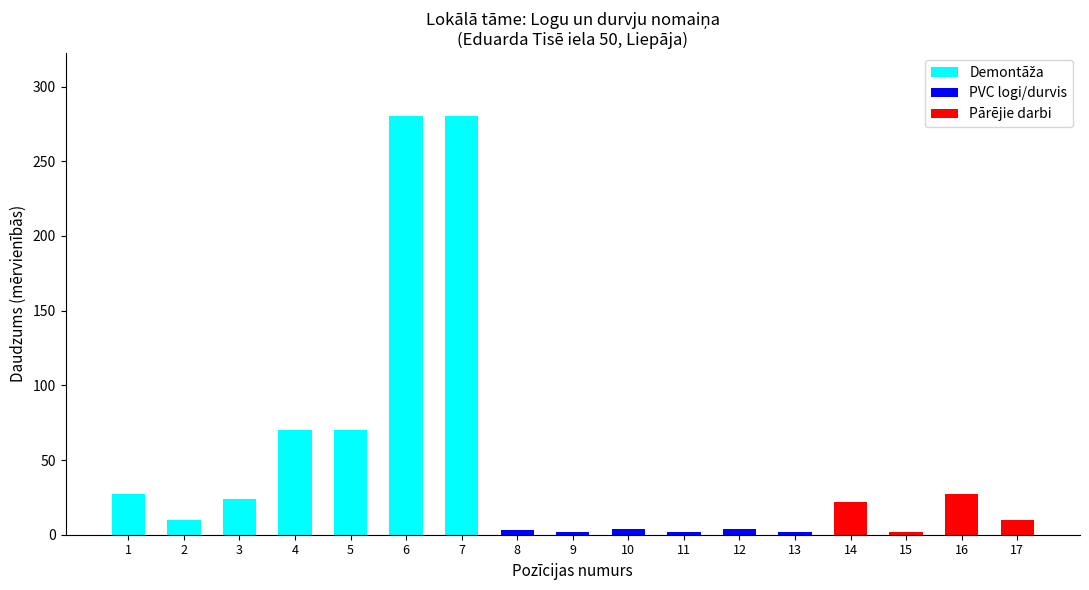

What is the total value across all series at 2?

9.9